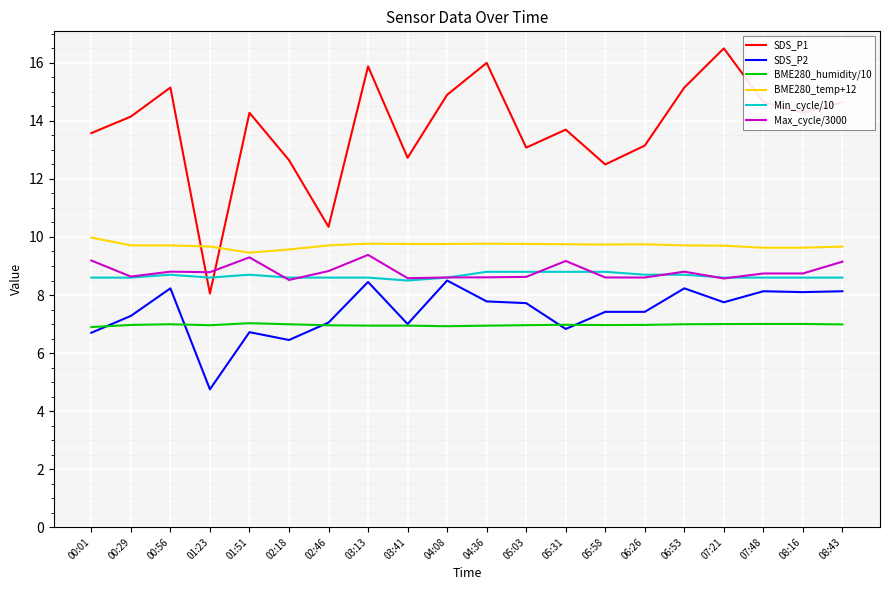

Which series has the largest total across all categories?

SDS_P1